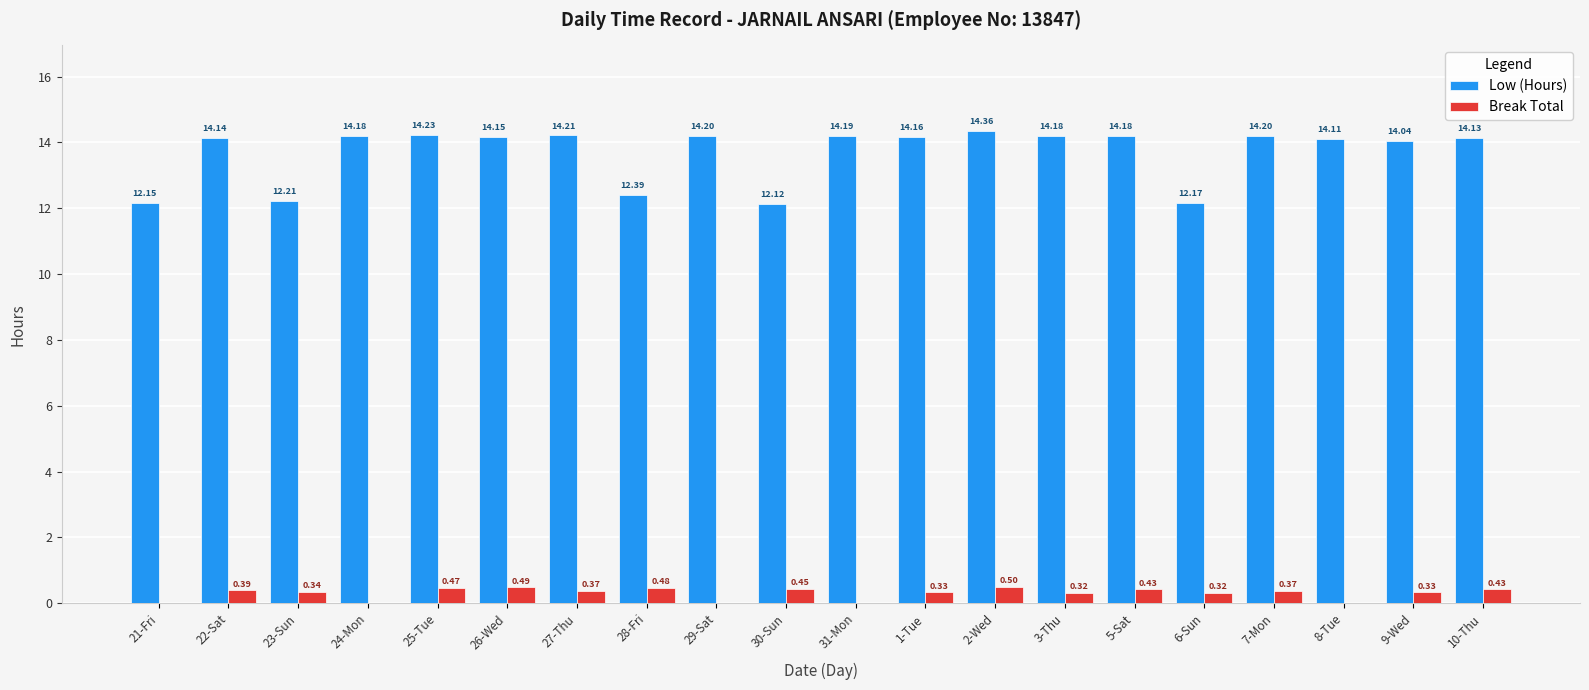

Count the number of categories in the chart.

20